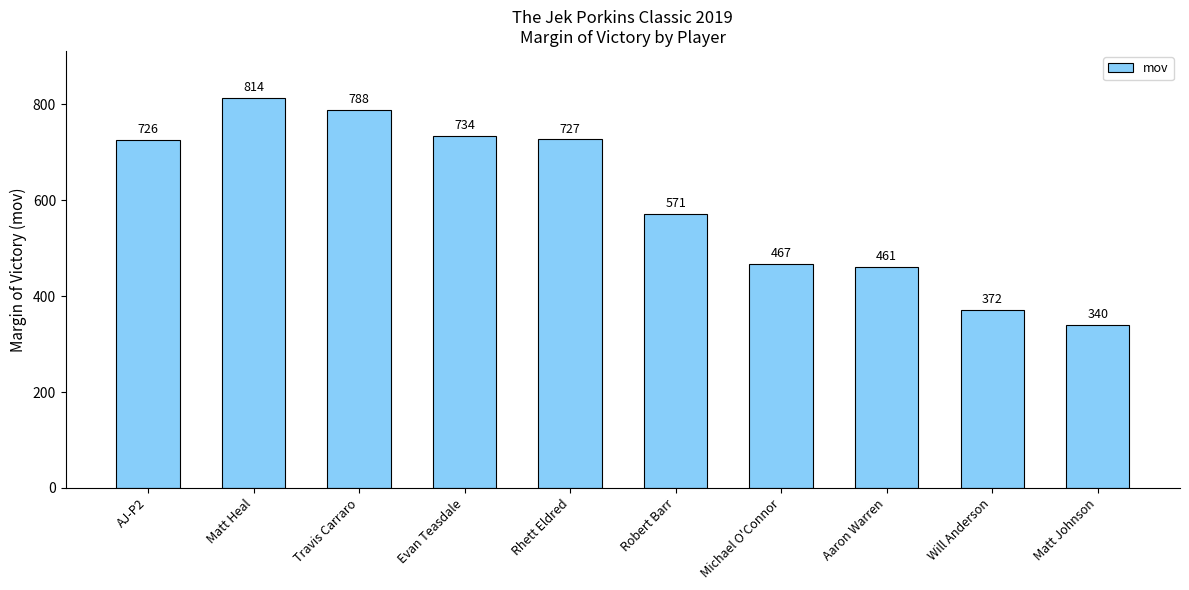

Between Matt Johnson and Matt Heal, which is larger?

Matt Heal